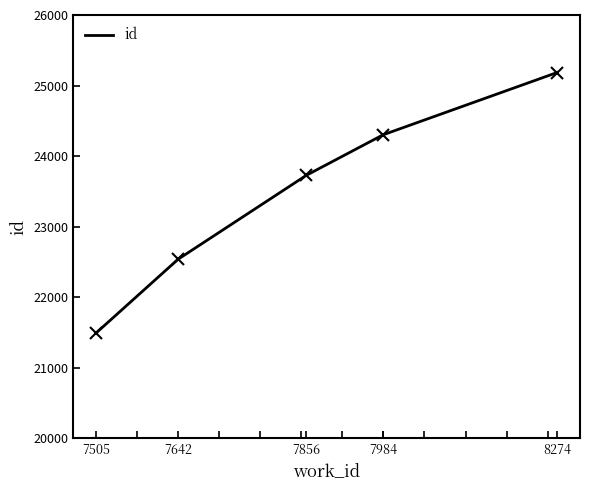

At which label is the value closest to 23337?

7856